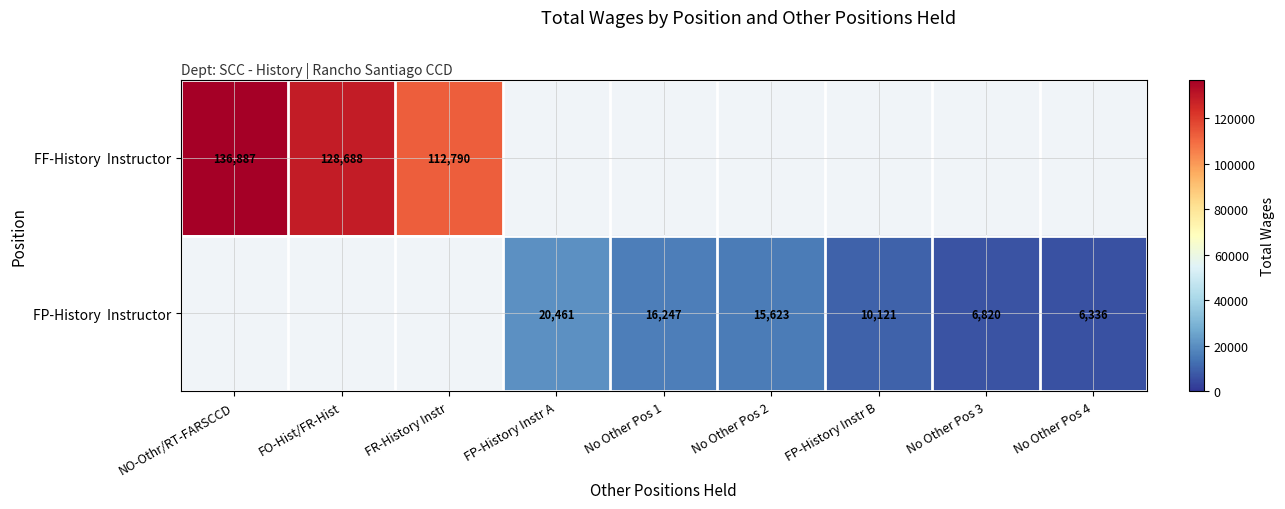

Is it true that FP-History Instructor equals 9997.9 at No Other Pos 3?

False